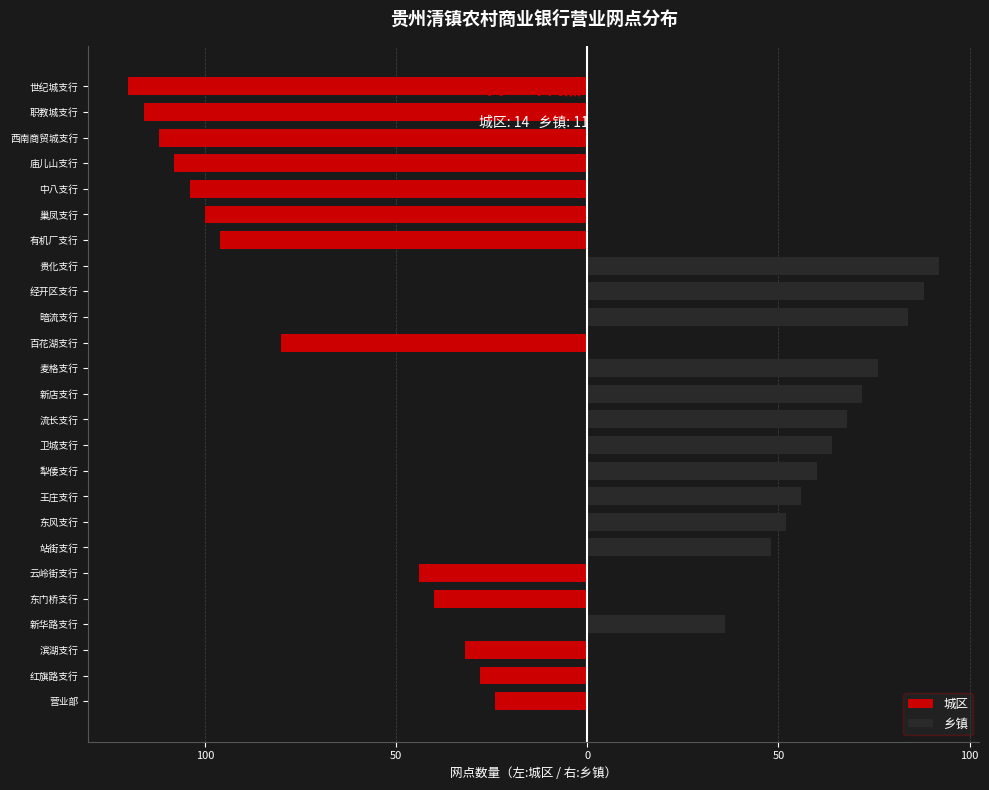

At how many categories does at least one series exceed -69?

25